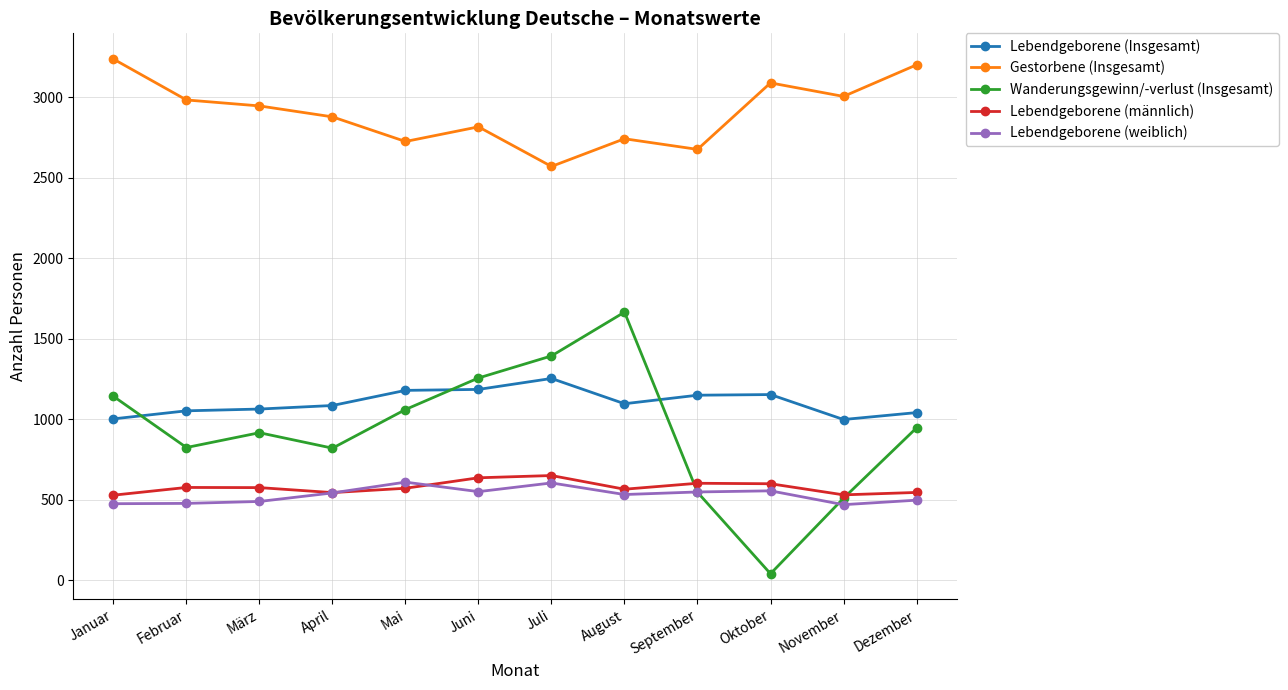

True or false: Lebendgeborene (weiblich) and Wanderungsgewinn/-verlust (Insgesamt) cross at least once.

True